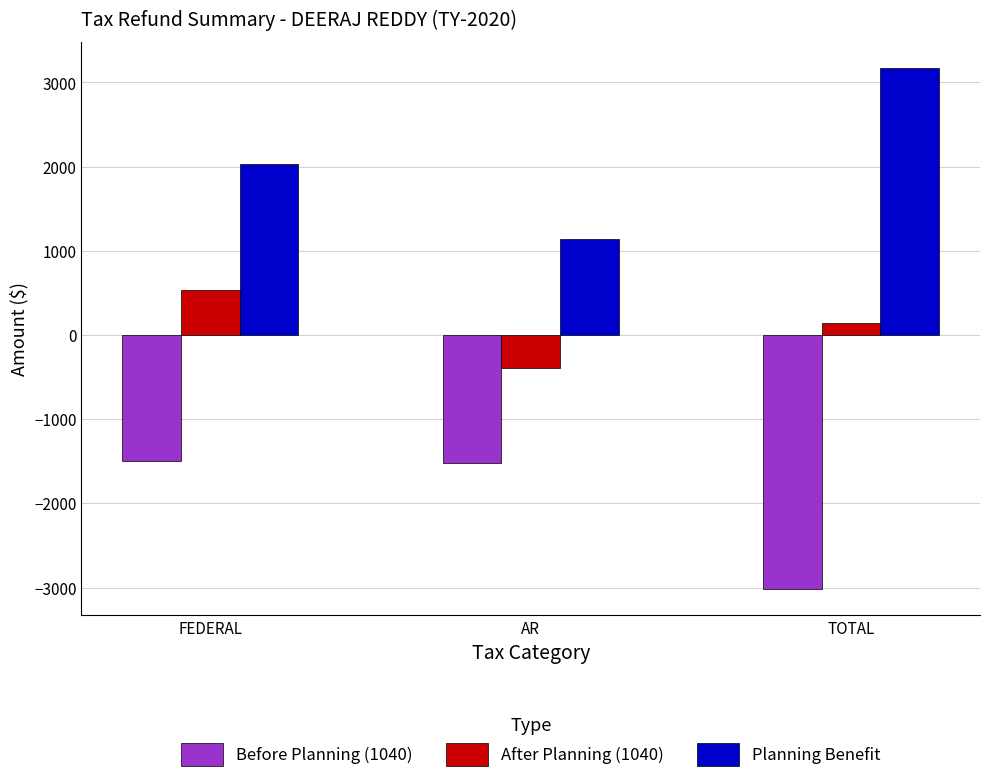

What are all the series names shown in the legend?

Before Planning (1040), After Planning (1040), Planning Benefit